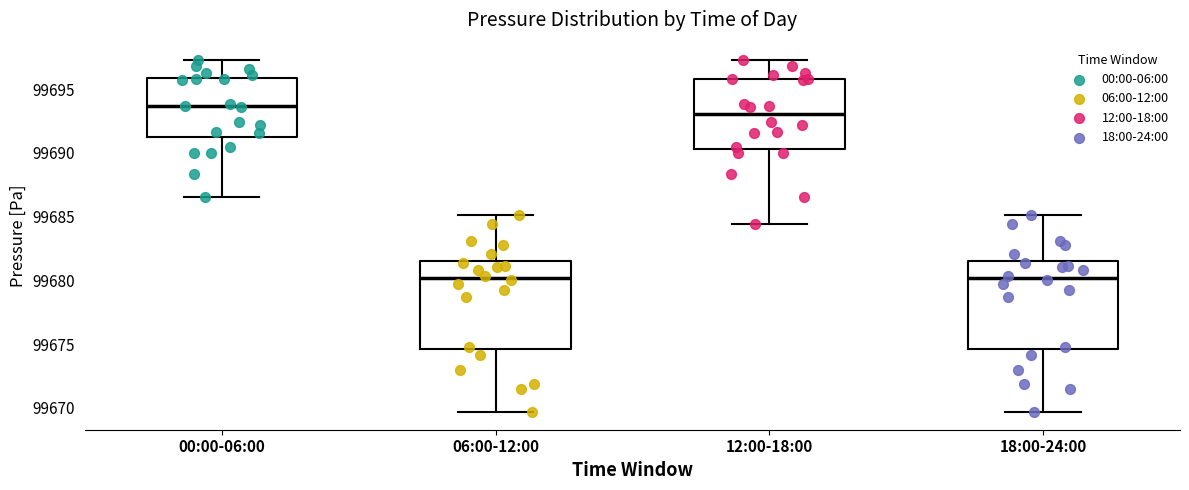

Reading left to right, read every box against the y-axis: the position of its median line, the range the box covers, and the ends of its whiskers. The values are not printed on the chart, so give them approximately, as read against the axis.

00:00-06:00: median 99693.5, box 99691.5 to 99696.0, whiskers 99686.5 to 99697.5
06:00-12:00: median 99680.0, box 99674.5 to 99681.5, whiskers 99669.5 to 99685.0
12:00-18:00: median 99693.0, box 99690.5 to 99696.0, whiskers 99684.5 to 99697.5
18:00-24:00: median 99680.0, box 99674.5 to 99681.5, whiskers 99669.5 to 99685.0